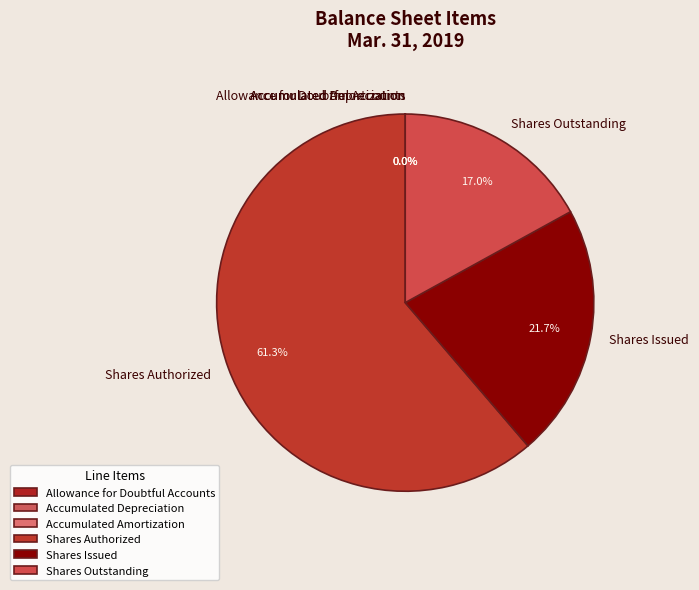

Which category has the biggest portion of the pie?

Shares Authorized